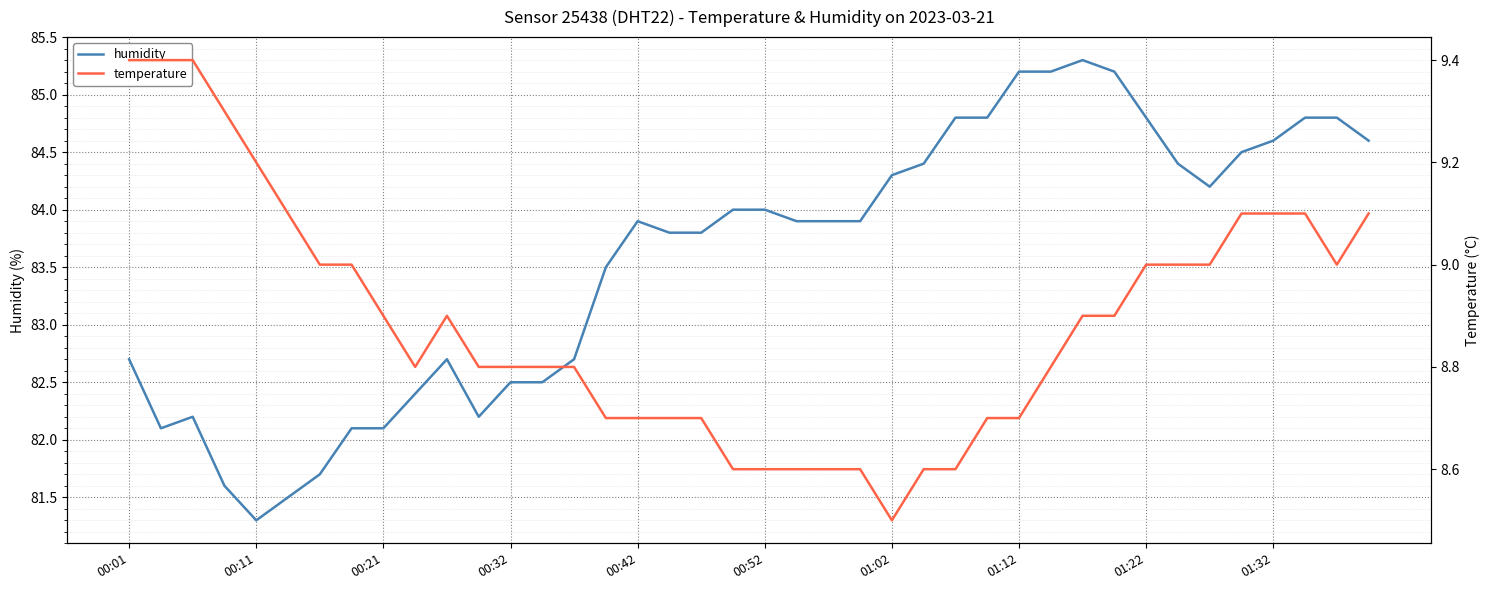

At 33, list the series in order from smallest to largest.

temperature, humidity